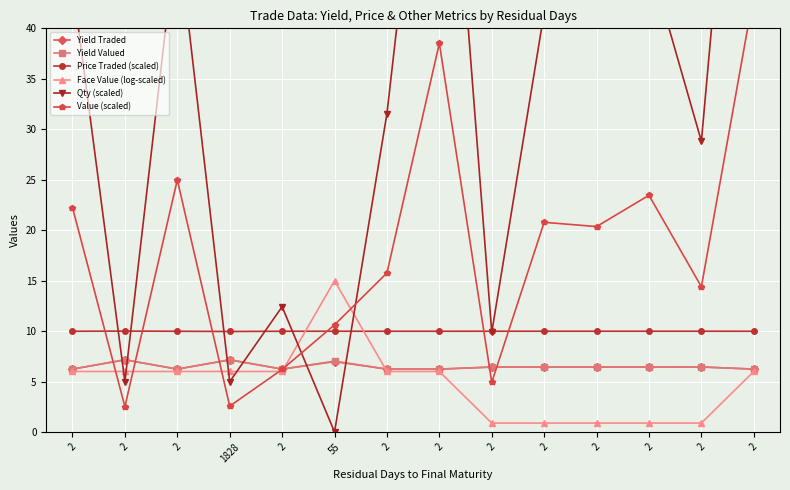

How many series are shown in this chart?

6